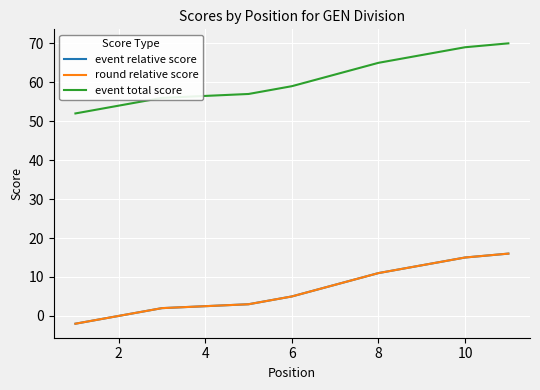

What is the lowest value of the event total score series?

52